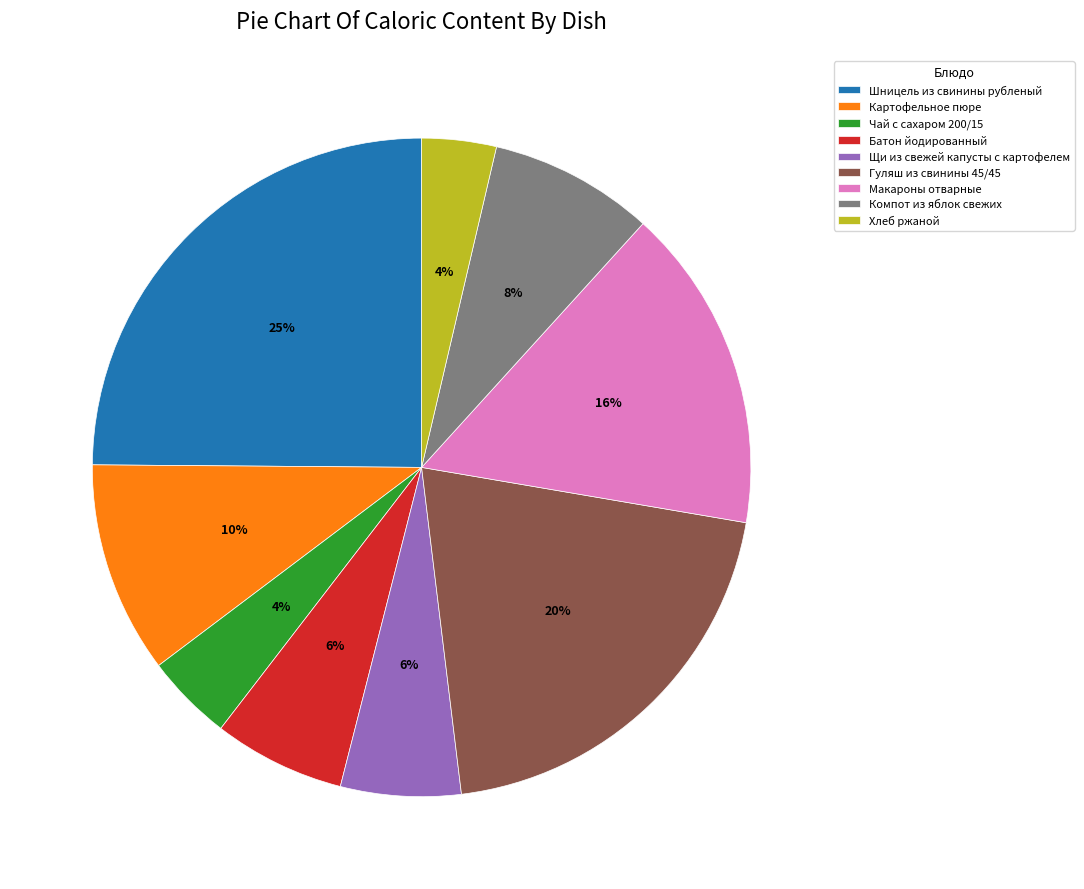

Is Хлеб ржаной the majority of the pie?

No